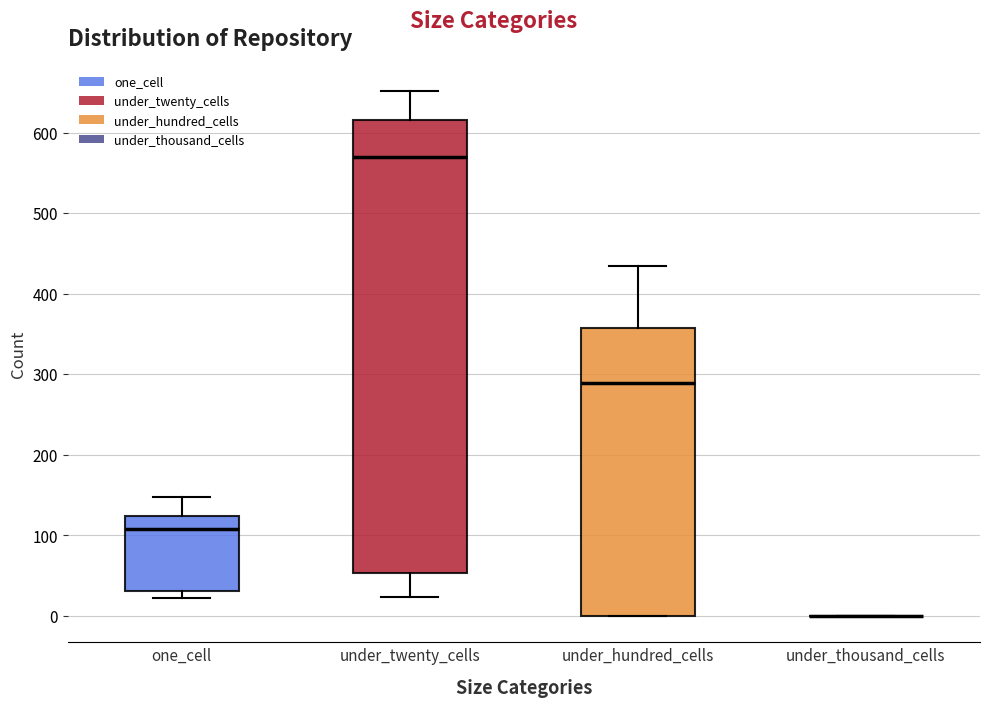

Where is the lower edge of the box for under_hundred_cells on the y-axis? The values are not printed on the chart, so give them approximately, as read against the axis.

0